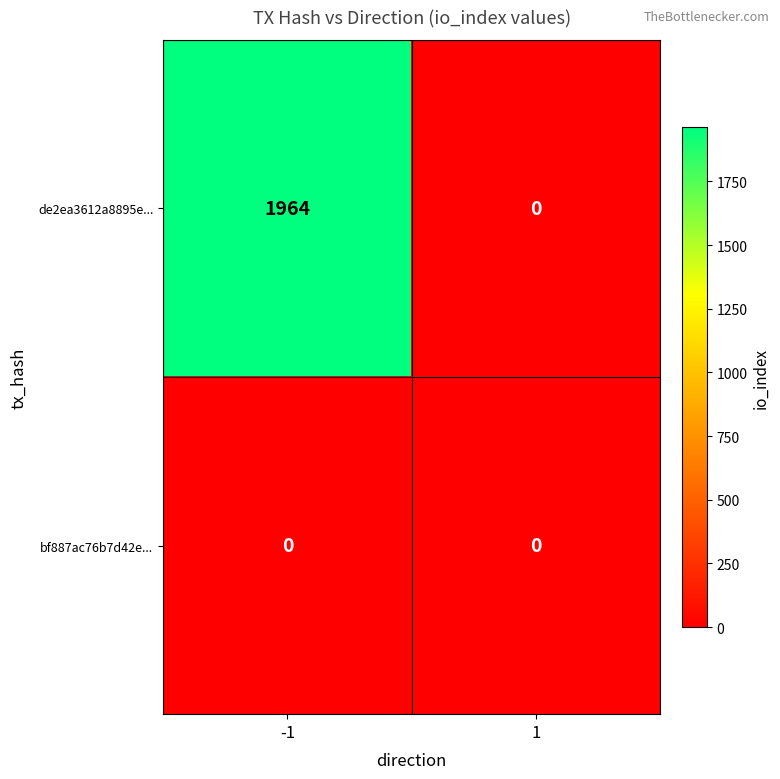

True or false: de2ea3612a8895e... has a value of 0 at 1.

True